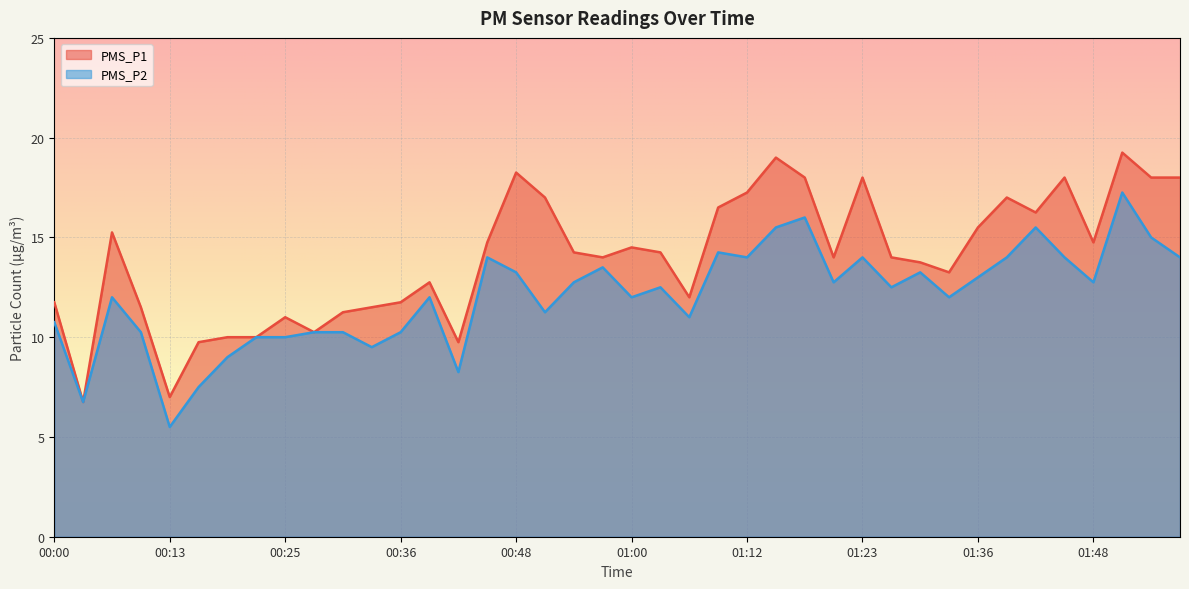

Where is the first local minimum for PMS_P2?

00:04